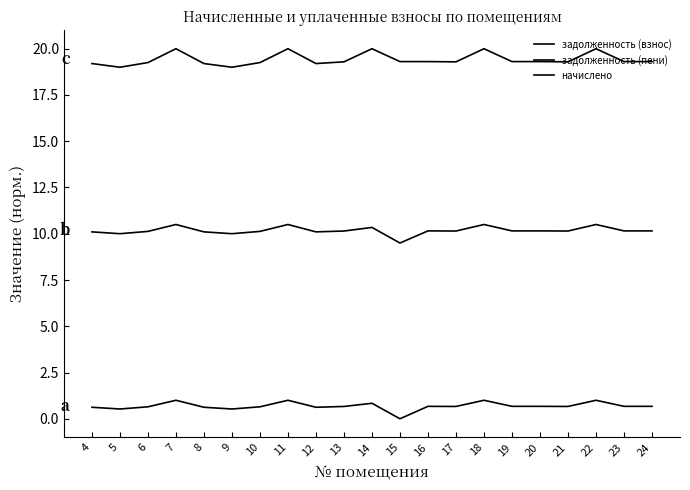

Which has a higher value, 21 or 4?

21